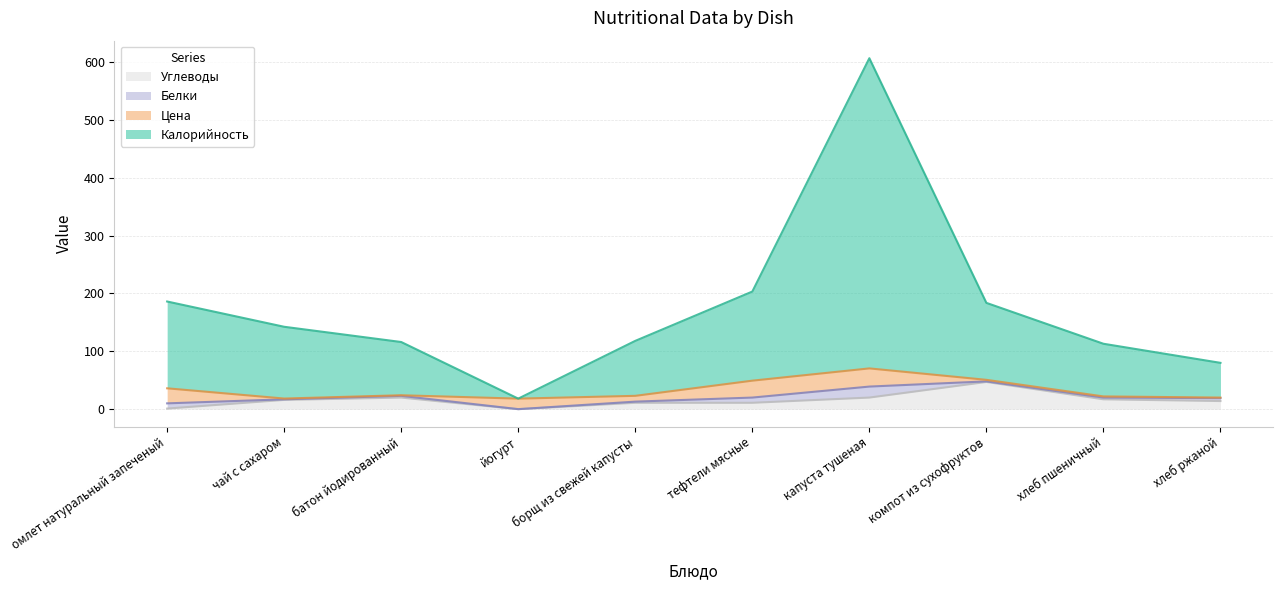

What is the label of the 5th point from the left?

борщ из свежей капусты